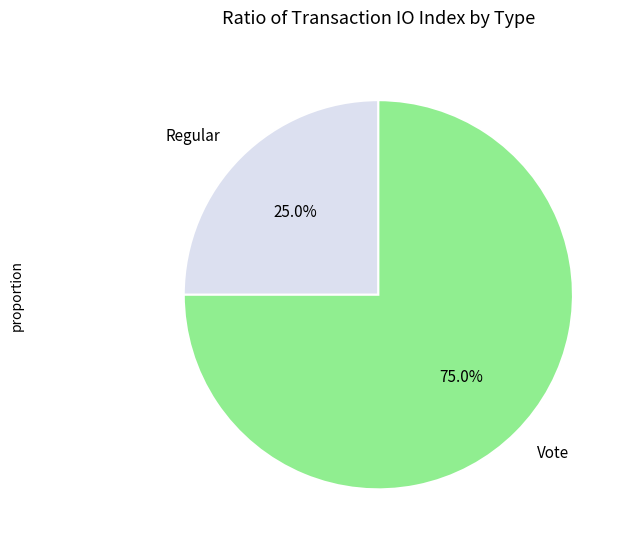

To the nearest percent, what is the combined percentage of Regular and Vote?

100%